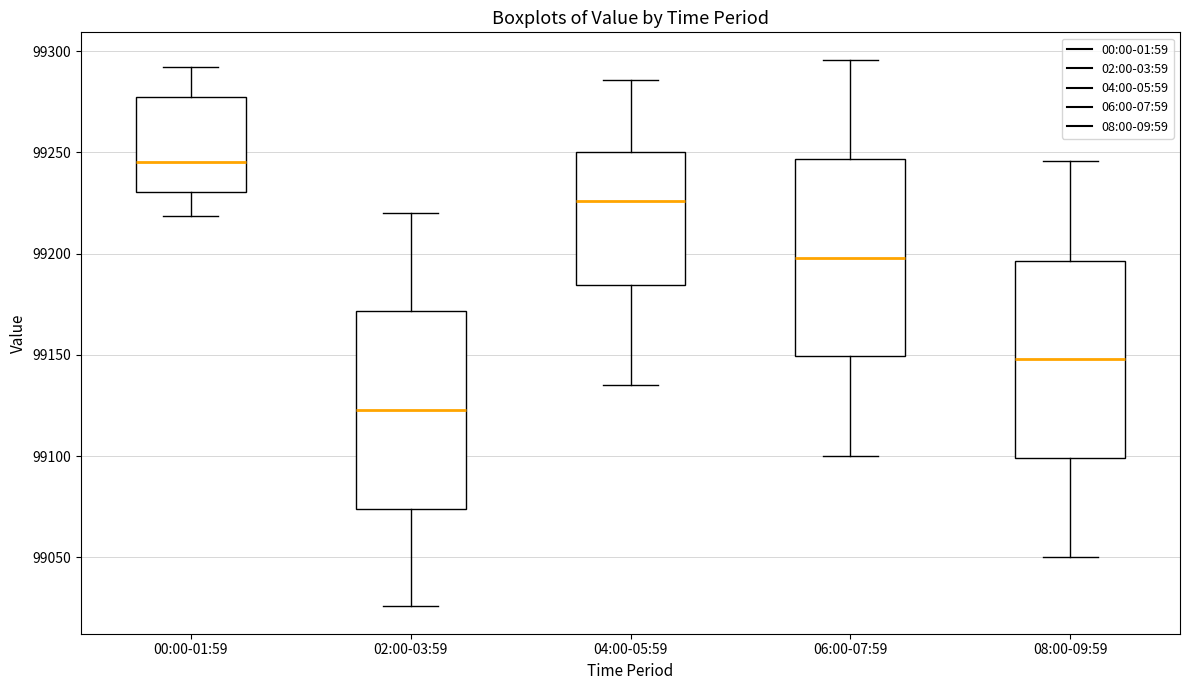

Reading left to right, read every box against the y-axis: the position of its median line, the range the box covers, and the ends of its whiskers. The values are not printed on the chart, so give them approximately, as read against the axis.

00:00-01:59: median 99245, box 99230 to 99275, whiskers 99220 to 99290
02:00-03:59: median 99125, box 99075 to 99170, whiskers 99025 to 99220
04:00-05:59: median 99225, box 99185 to 99250, whiskers 99135 to 99285
06:00-07:59: median 99200, box 99150 to 99245, whiskers 99100 to 99295
08:00-09:59: median 99150, box 99100 to 99195, whiskers 99050 to 99245